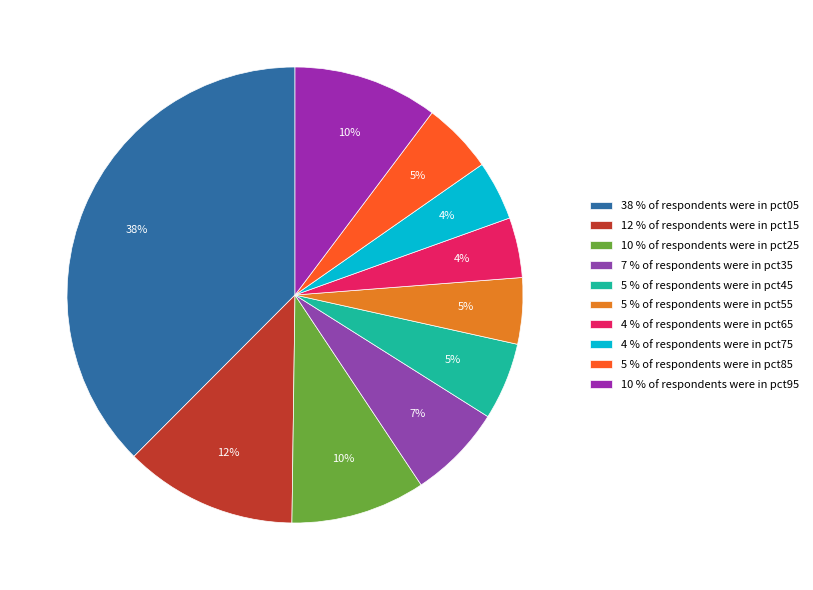

Is there a majority slice in this chart?

No